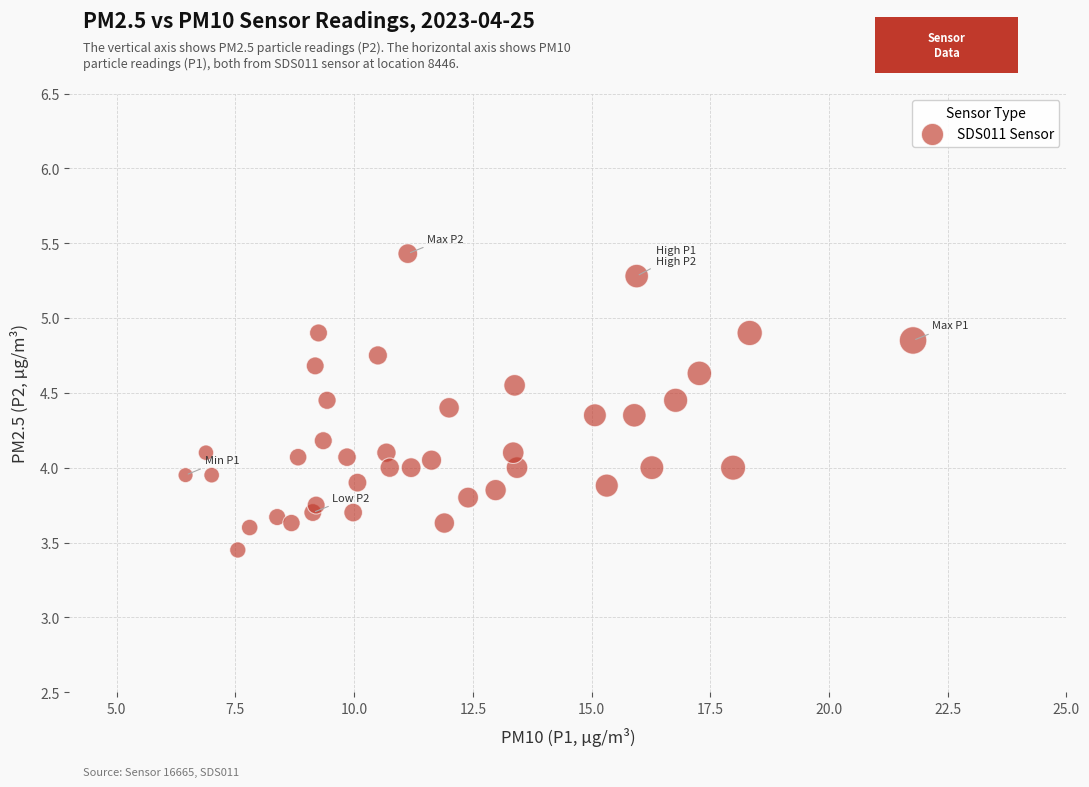

What is the range of X values (max minus min)?

15.3